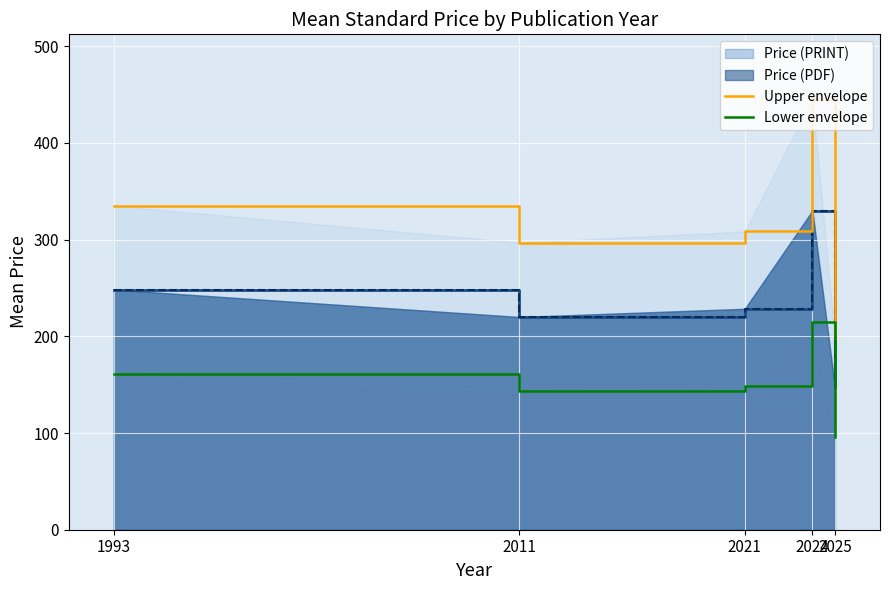

The value of Upper envelope at 1993 is 335.2. True or false?

True